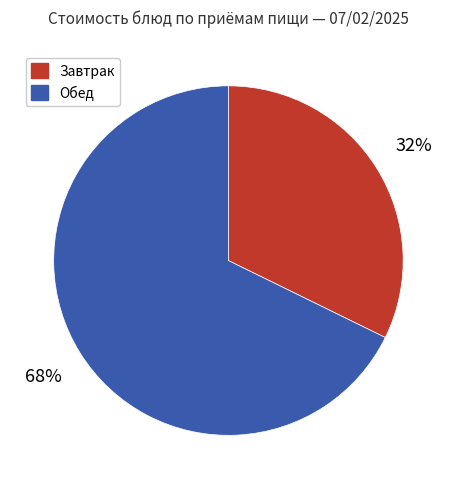

Is there a majority slice in this chart?

Yes